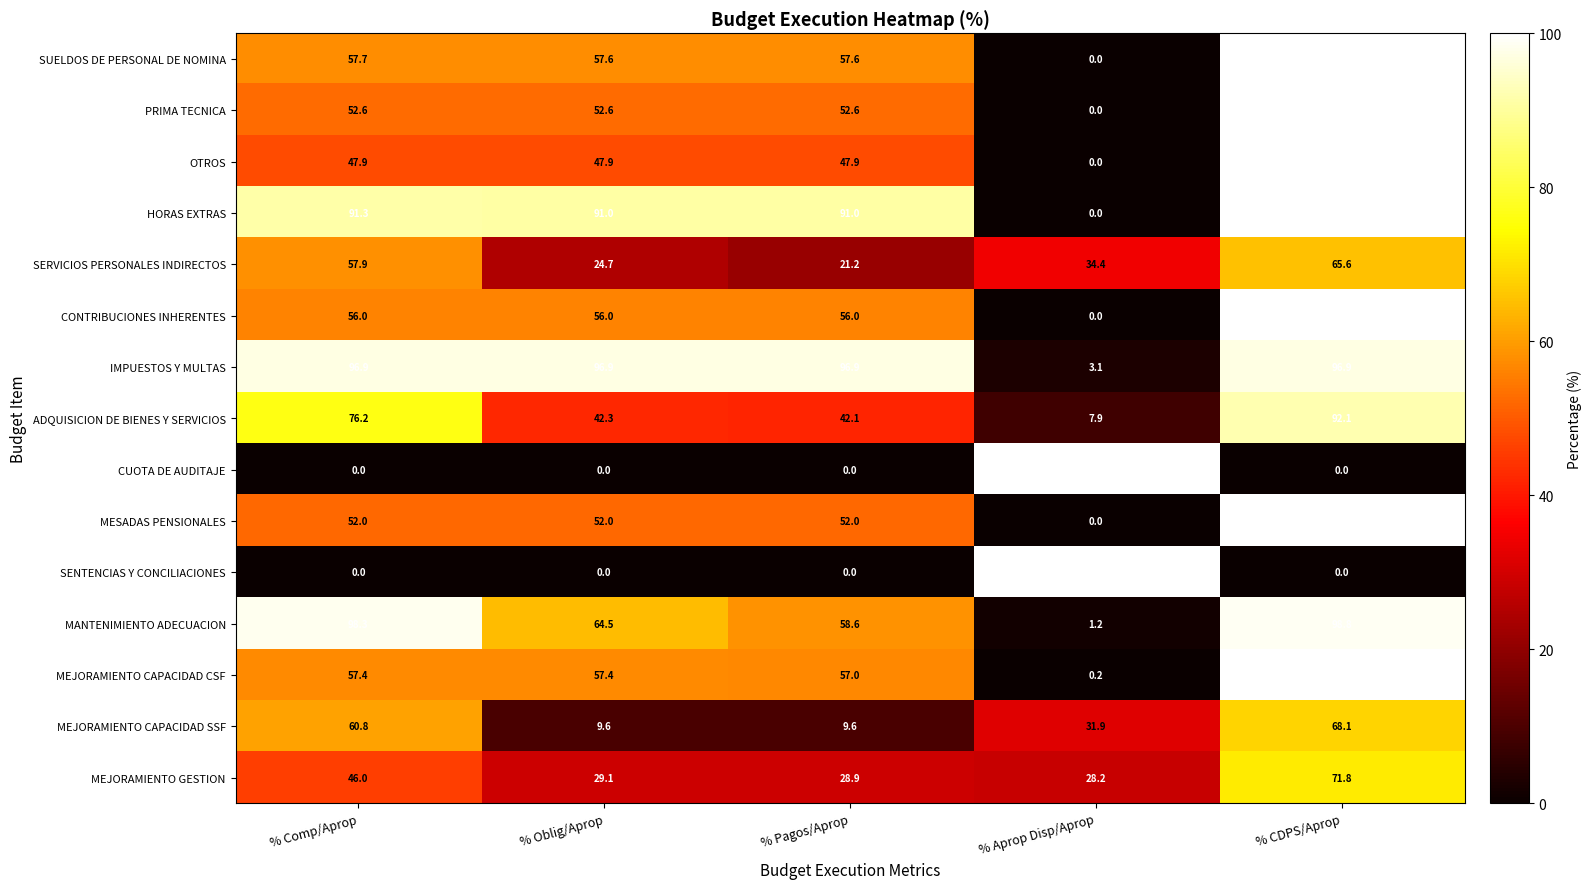

Is it true that CUOTA DE AUDITAJE equals 0.0 at % Comp/Aprop?

True